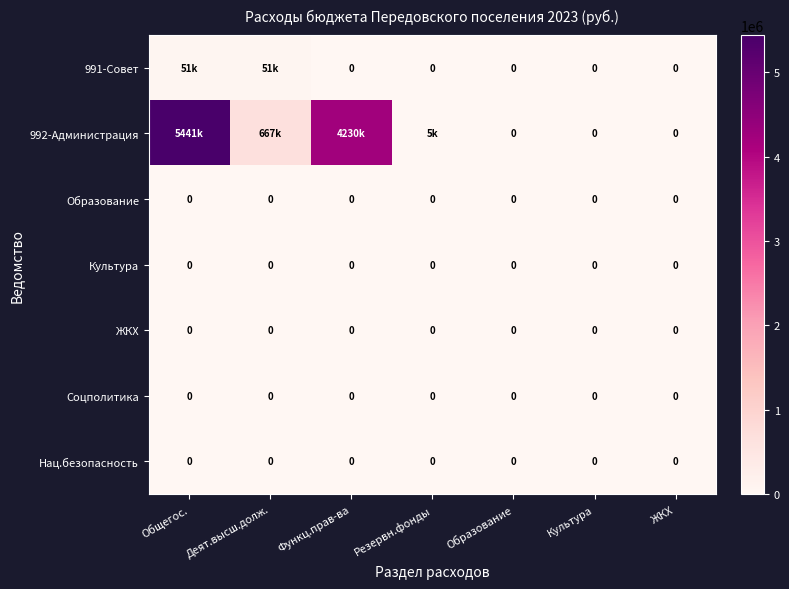

List the series in order of their peak value, lowest first.

Образование, Культура, ЖКХ, Соцполитика, Нац.безопасность, 991-Совет, 992-Администрация